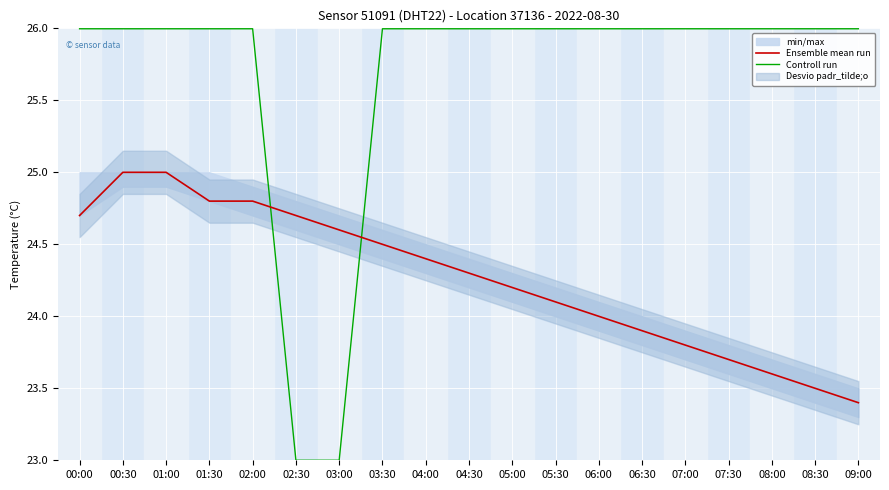

How many intersections are there between Controll run and Ensemble mean run?

2